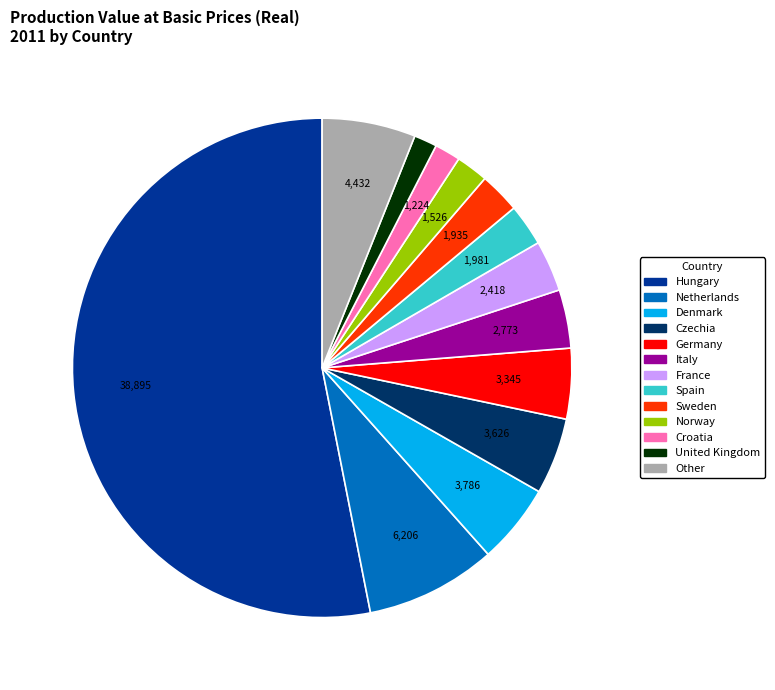

Is there any slice that represents more than half of the pie?

Yes